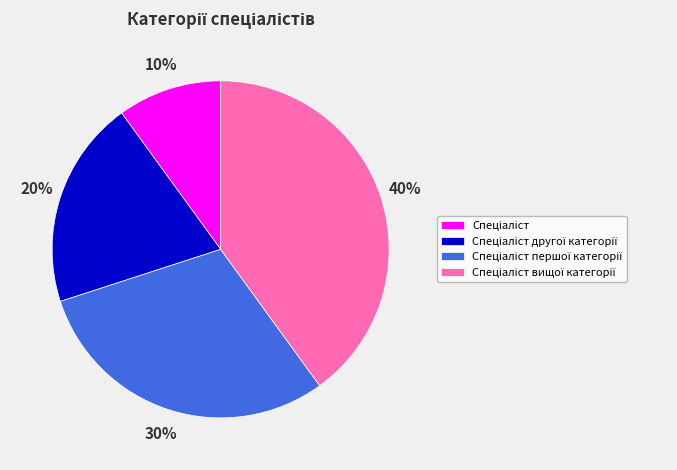

How many slices are in this pie chart?

4